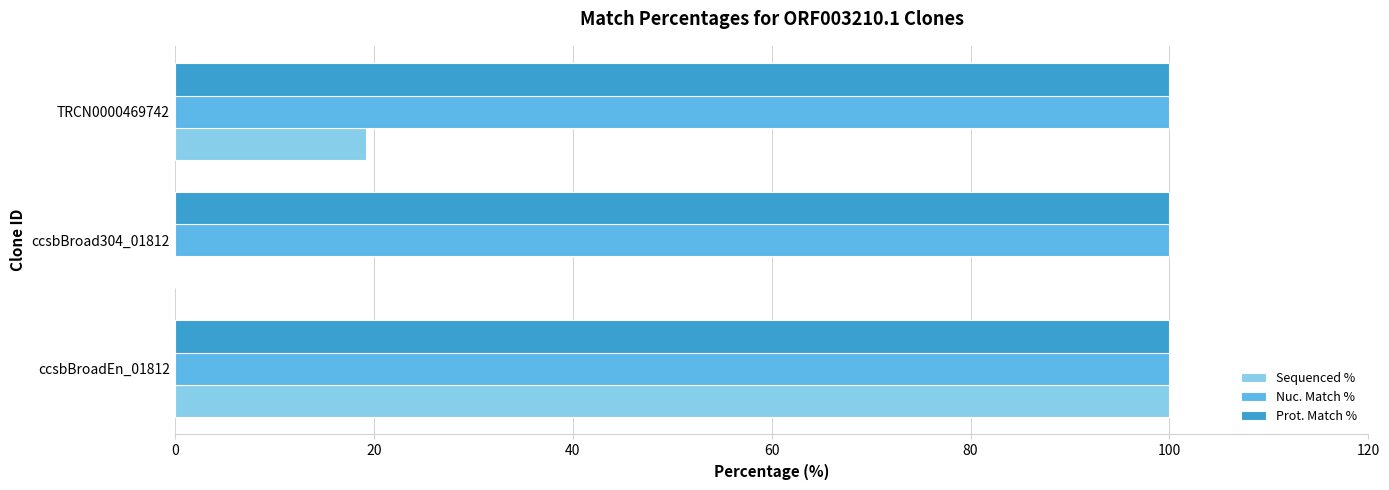

At which label is Sequenced % closest to 50?

TRCN0000469742